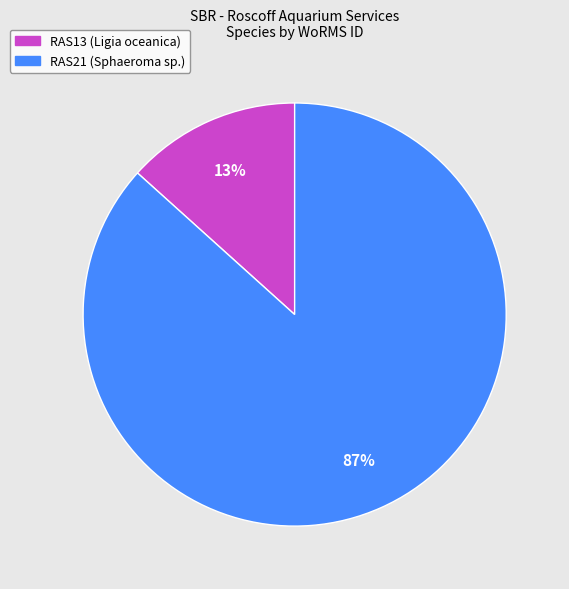

To the nearest percent, what portion does RAS21 (Sphaeroma sp.) represent?

87%